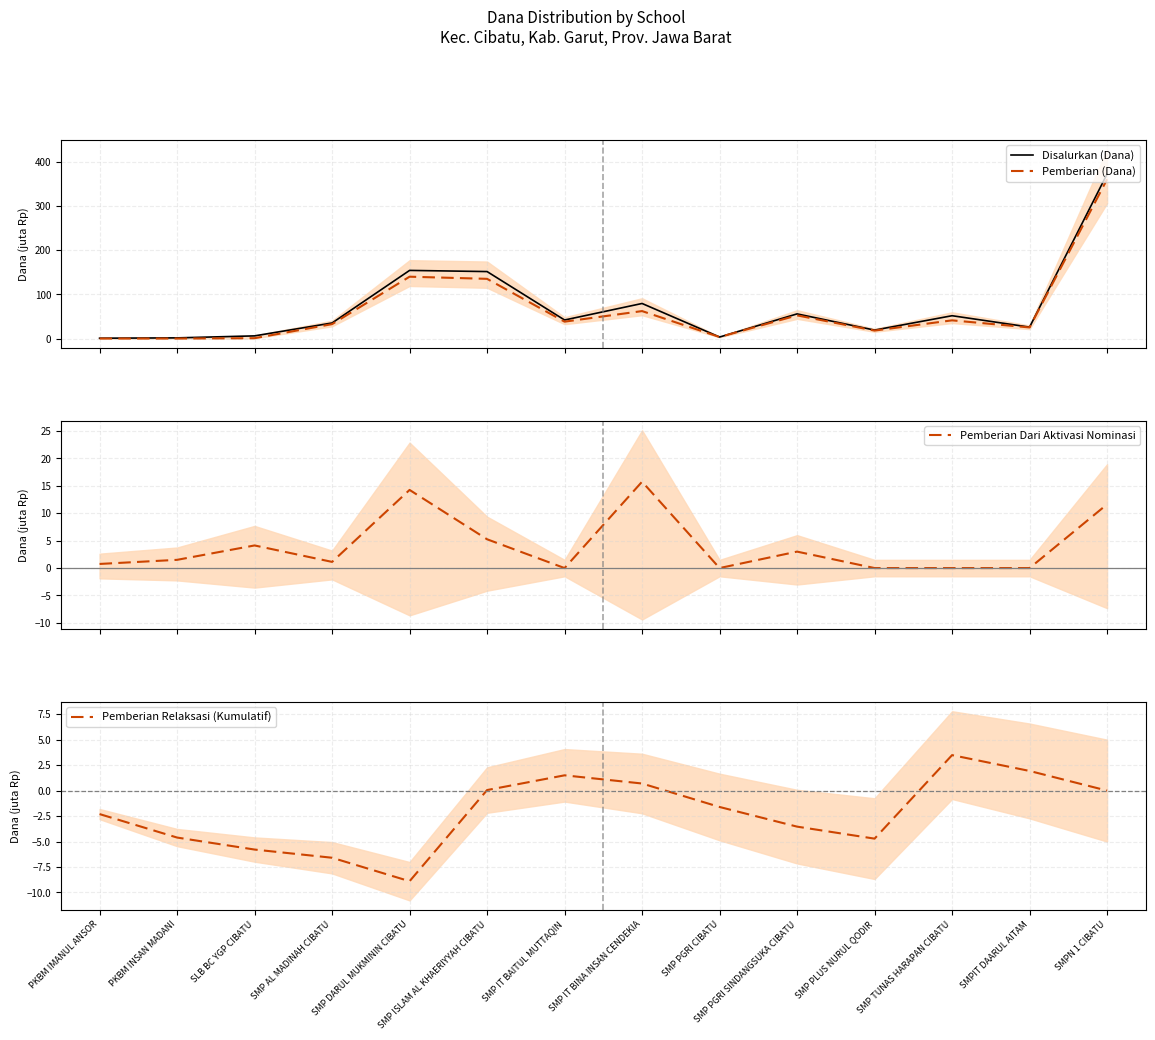

At which label does Disalurkan (Dana) reach its peak?

SMPN 1 CIBATU